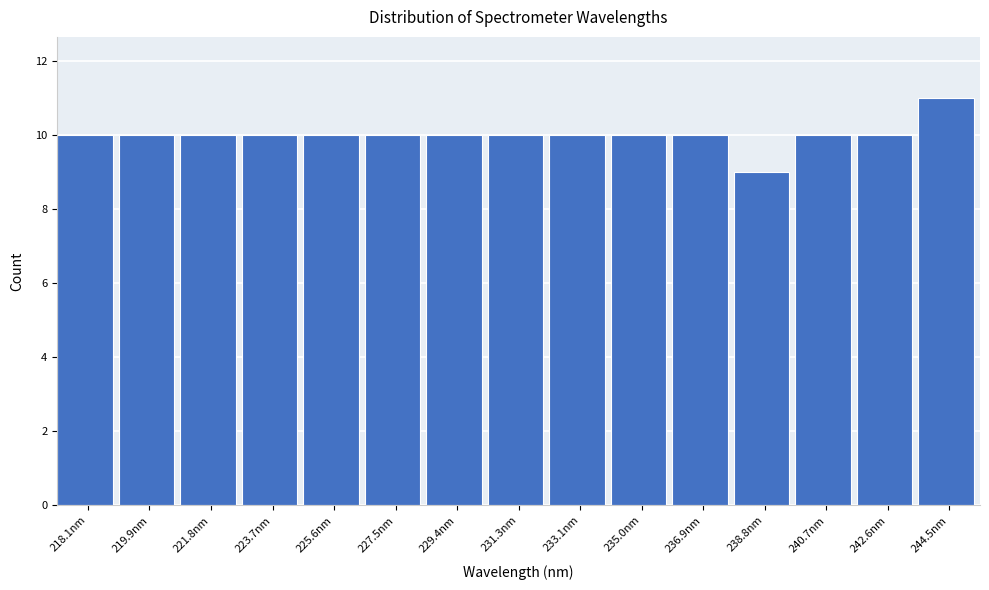

Reading right to left, list all the values displayed in this chart.

244.5nm=11	242.6nm=10	240.7nm=10	238.8nm=9	236.9nm=10	235.0nm=10	233.1nm=10	231.3nm=10	229.4nm=10	227.5nm=10	225.6nm=10	223.7nm=10	221.8nm=10	219.9nm=10	218.1nm=10